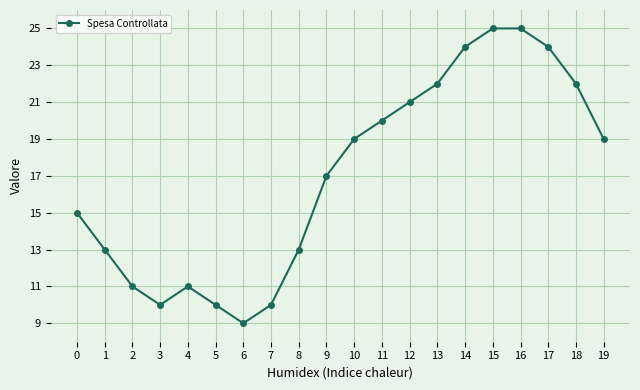

Which category has the lowest value across all series?

6